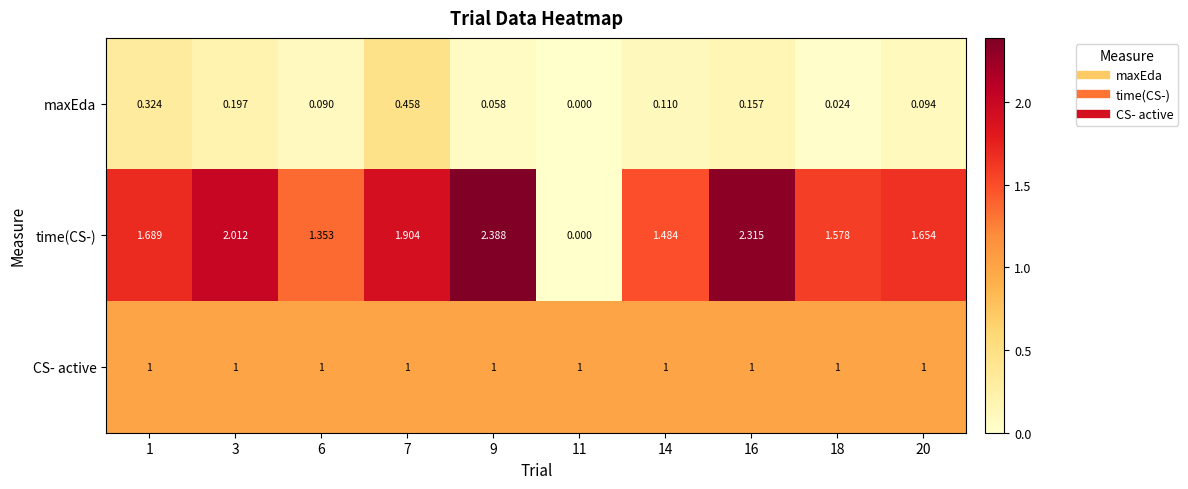

List the series in order of their peak value, highest first.

time(CS-), CS- active, maxEda